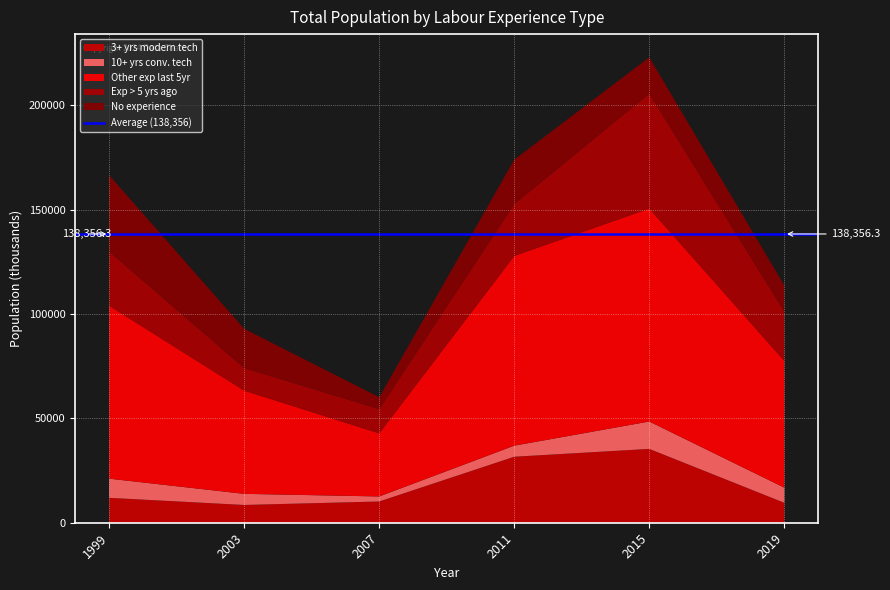

Reading right to left, what are all the values shown in this chart?

3+ yrs modern tech: 2019=9552.5	2015=35383.3	2011=31626.2	2007=10183.0	2003=8517.5	1999=11931.3
10+ yrs conv. tech: 2019=7260.2	2015=13117.9	2011=5303.6	2007=2407.9	2003=5319.2	1999=9177.4
Other exp last 5yr: 2019=60765.0	2015=102059.7	2011=90929.1	2007=30241.6	2003=49494.6	1999=82876.4
Exp > 5 yrs ago: 2019=23643.0	2015=55114.3	2011=24843.9	2007=11652.3	2003=10849.6	1999=25982.8
No experience: 2019=12475.1	2015=17300.8	2011=21256.5	2007=5635.4	2003=18724.8	1999=36512.9